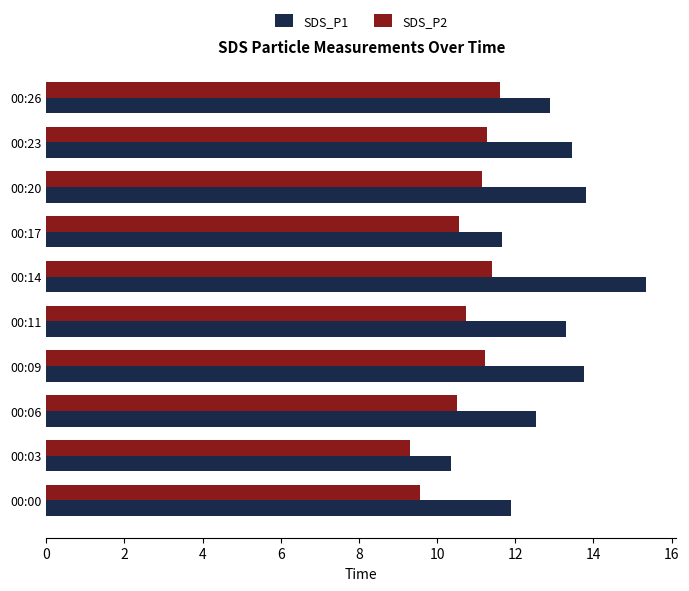

At which category does the chart reach its peak across all series?

00:14